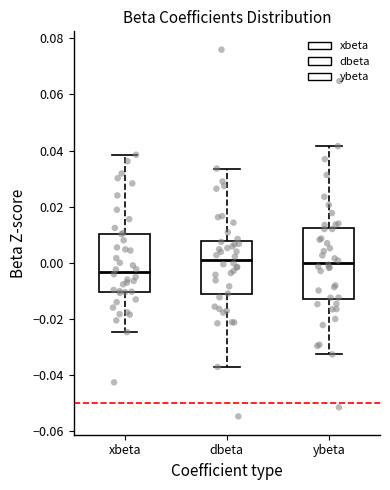

Which box is the tallest, from its lower edge to its upper edge?

ybeta